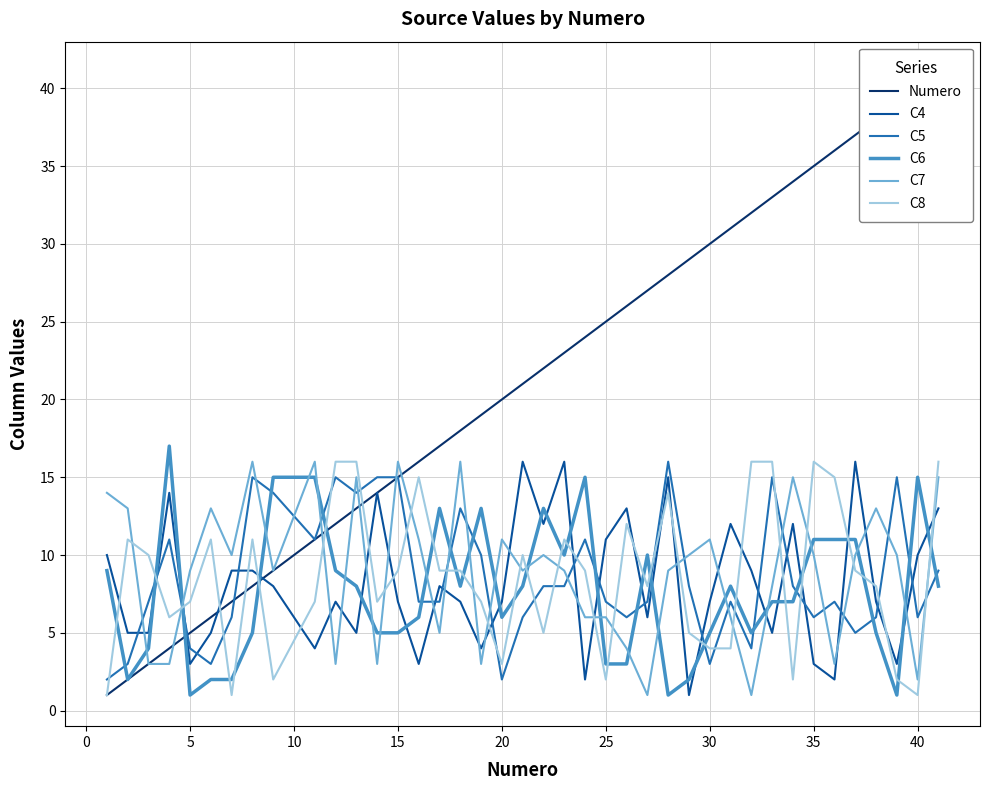

Reading right to left, what are all the values shown in this chart?

Numero: 41	40	39	38	37	36	35	34	33	32	31	30	29	28	27	26	25	24	23	22	21	20	19	18	17	16	15	14	13	12	11	9	8	7	6	5	4	3	2	1
C4: 13	10	3	7	16	2	3	12	5	9	12	7	1	15	6	13	11	2	16	12	16	7	4	7	8	3	7	14	5	7	4	8	9	9	5	3	14	5	5	10
C5: 9	6	15	6	5	7	6	8	15	4	7	3	8	16	7	6	7	11	8	8	6	2	10	13	7	7	15	15	14	15	11	14	15	6	3	4	11	7	3	2
C6: 8	15	1	5	11	11	11	7	7	5	8	5	2	1	10	3	3	15	10	13	8	6	13	8	13	6	5	5	8	9	15	15	5	2	2	1	17	4	2	9
C7: 15	2	10	13	10	3	10	15	8	1	6	11	10	9	1	4	6	6	9	10	9	11	3	16	5	11	16	3	15	3	16	9	16	10	13	9	3	3	13	14
C8: 16	1	2	8	9	15	16	2	16	16	4	4	5	14	8	12	2	9	11	5	10	3	7	9	9	15	9	7	16	16	7	2	11	1	11	7	6	10	11	1